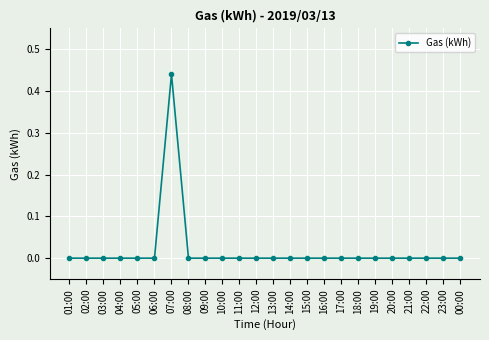

What is the label of the 19th point from the left?

19:00